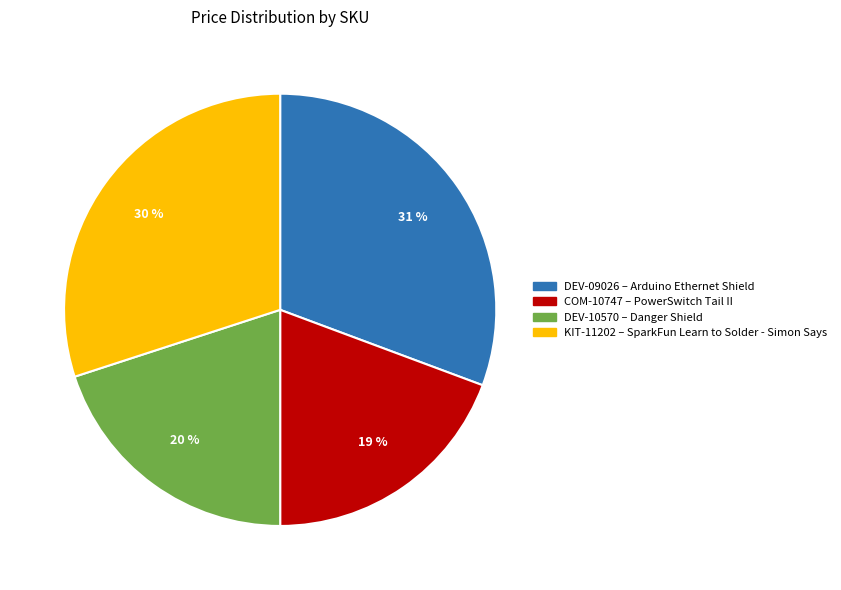

To the nearest percent, what percentage of the pie is KIT-11202?

30%